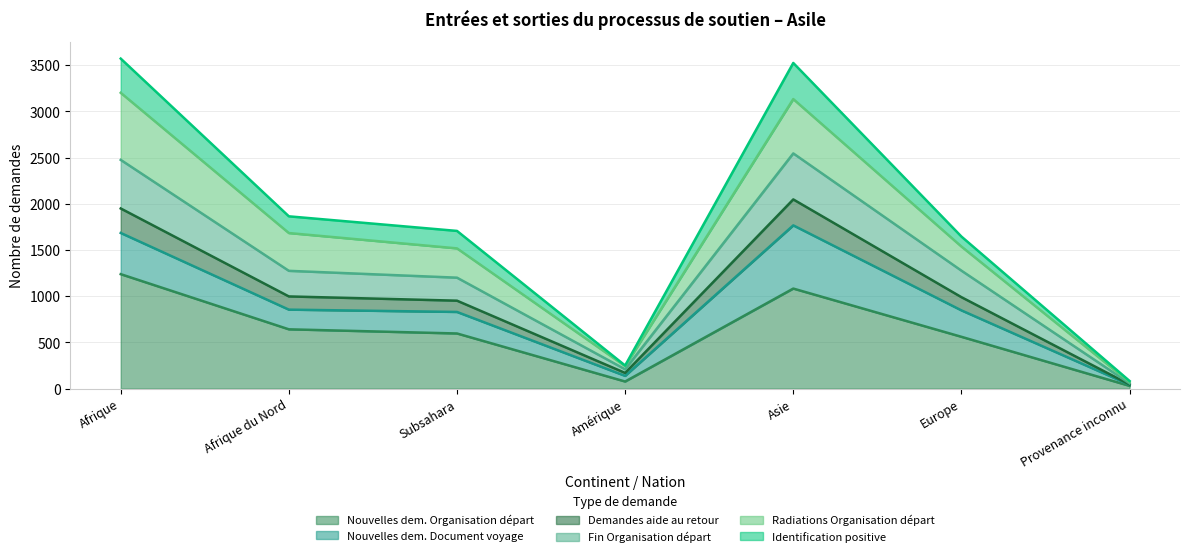

At how many categories does at least one series exceed 1103?

5